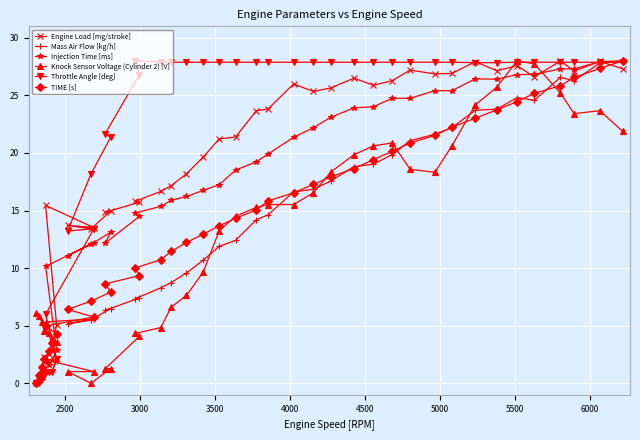

In Engine Load [mg/stroke], how many points are lower than both neighbors (excluding endpoints)?

9